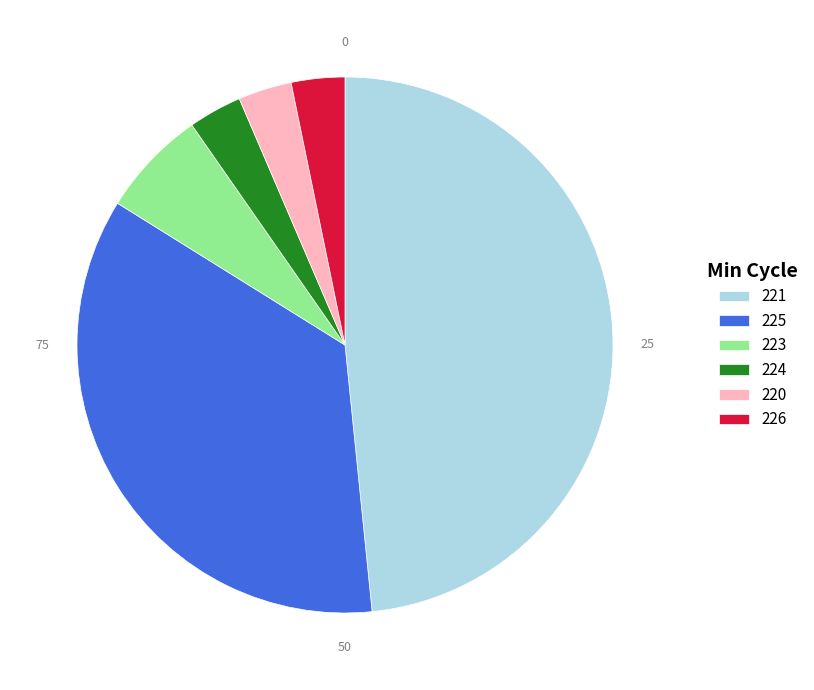

Is 223 the majority of the pie?

No